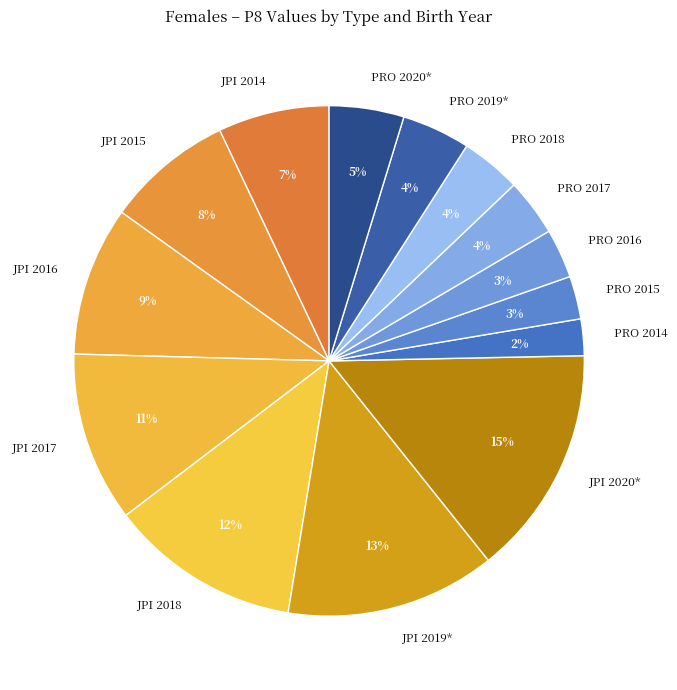

Do PRO 2019* and PRO 2016 together represent more than half of the pie?

No